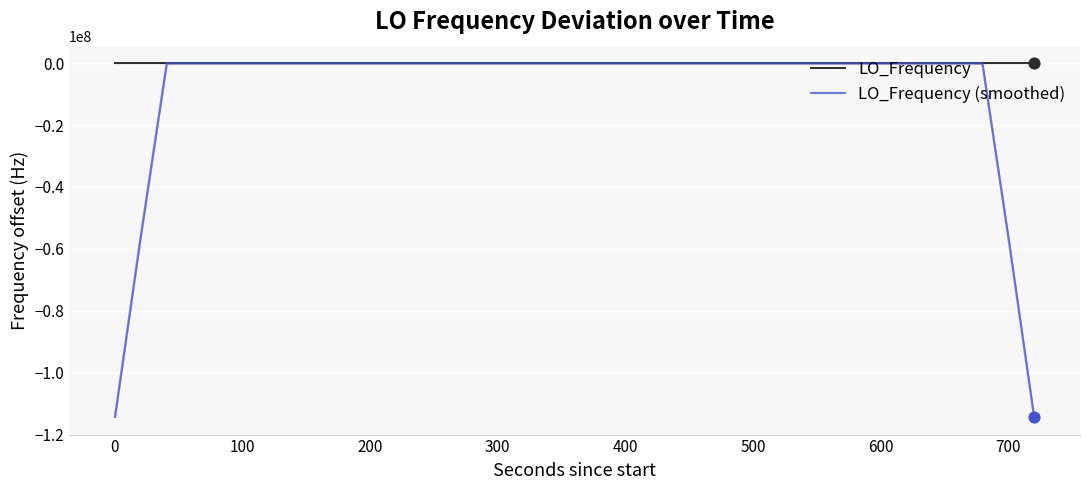

What are all the series names shown in the legend?

LO_Frequency, LO_Frequency (smoothed)